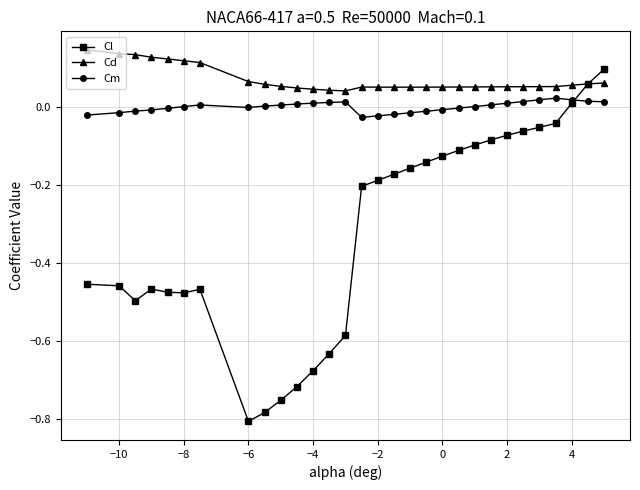

What is the sum of all Cl values?

-9.6